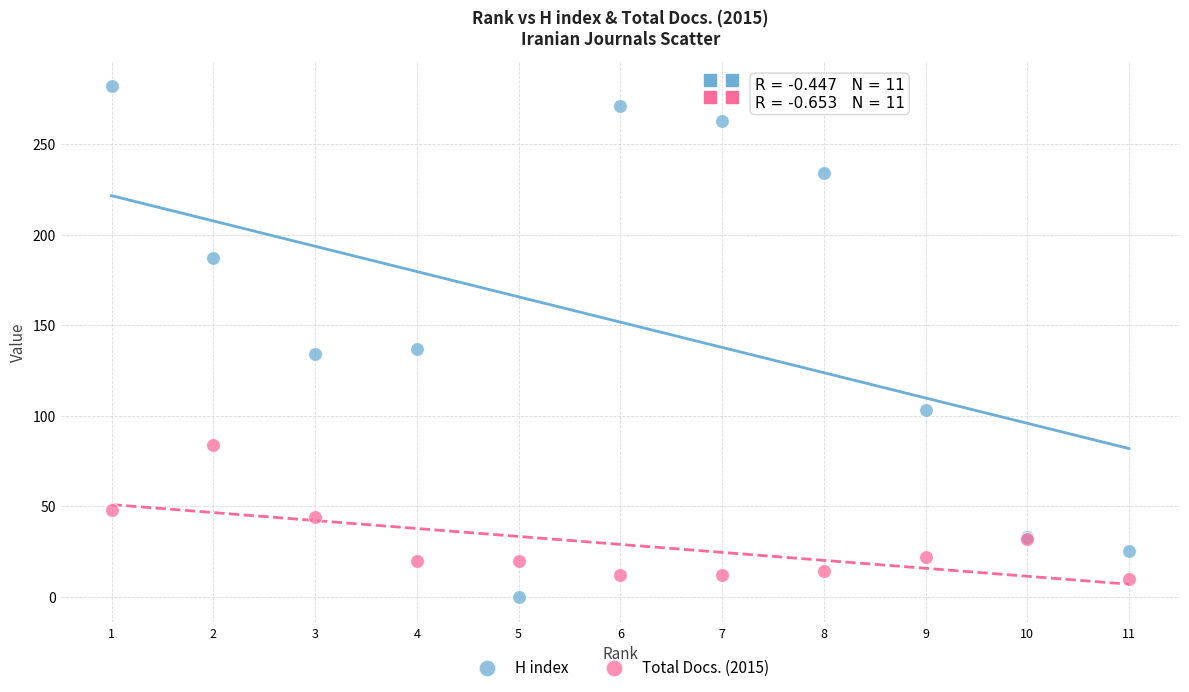

What is the X range (max minus min) for the scatter plot?

10